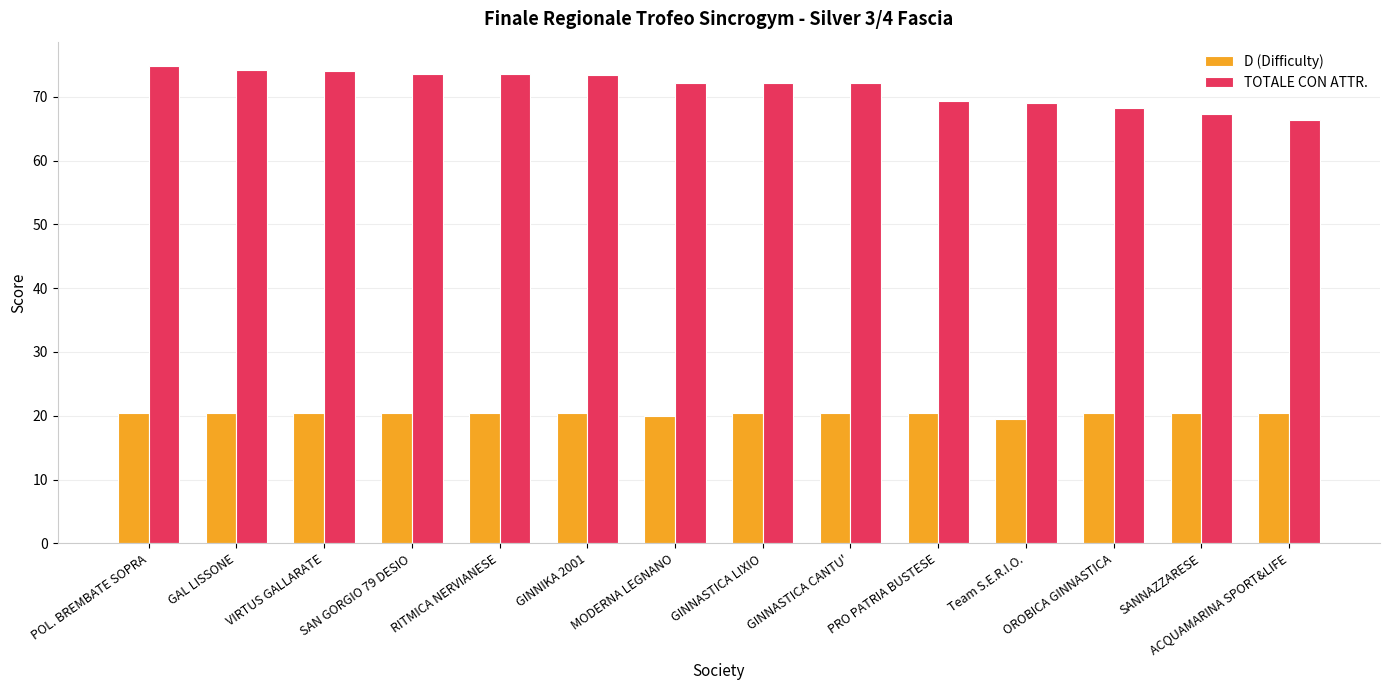

What is the difference between the second highest and minimum values in the D (Difficulty) series?

1.0